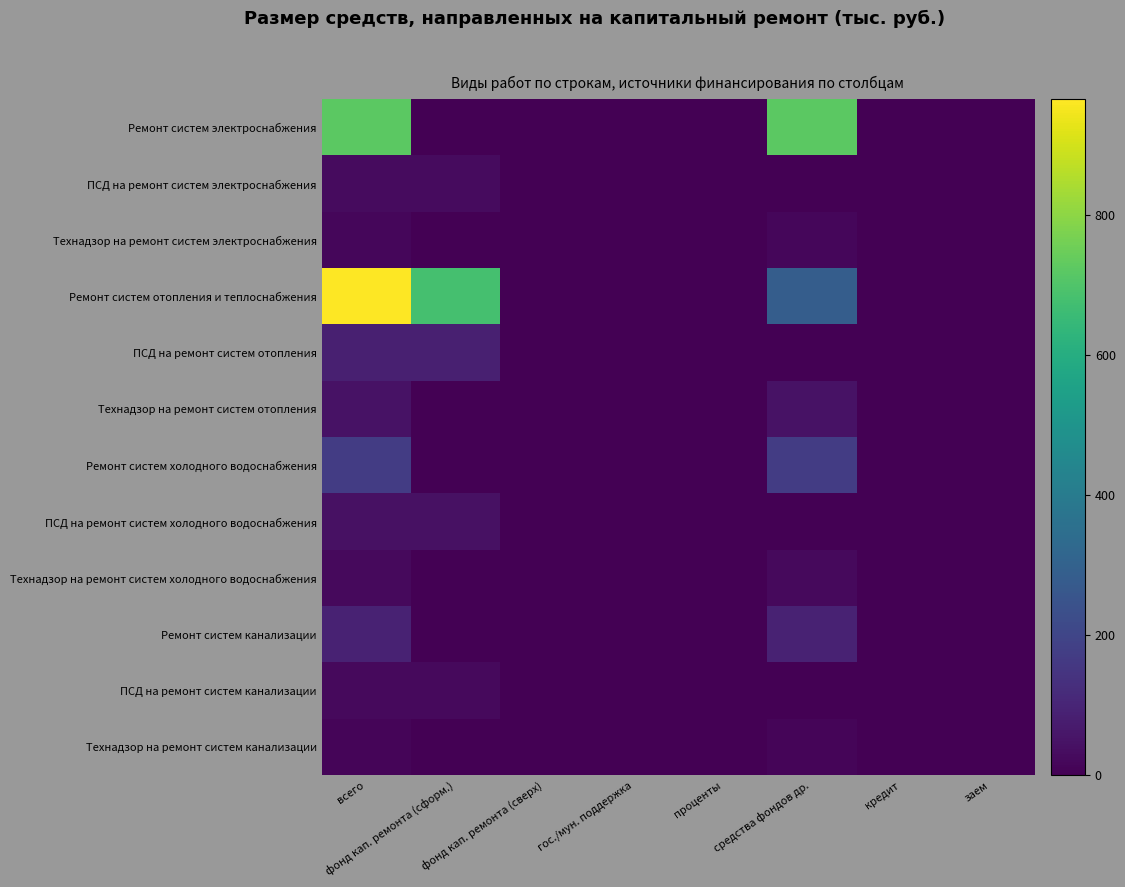

Count the number of categories in the chart.

8